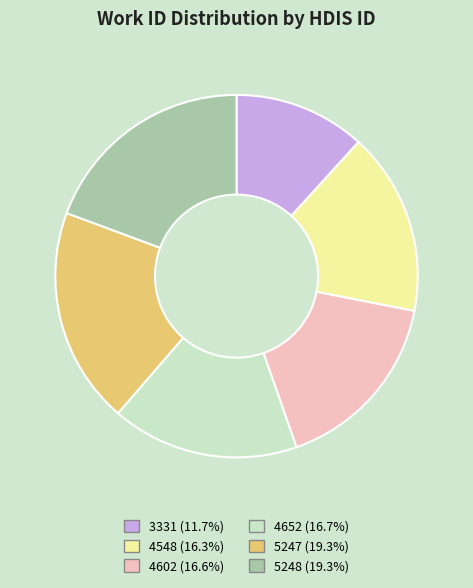

True or false: 5247 accounts for 10% of the total.

False